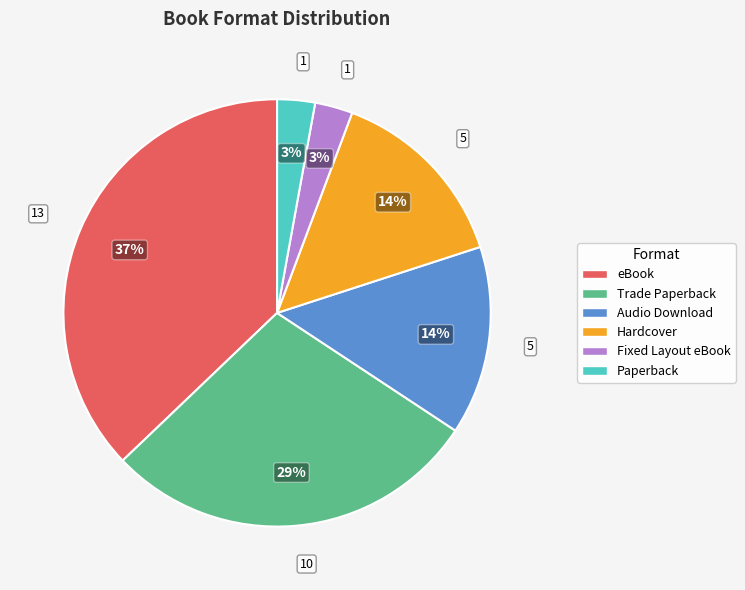

Between Fixed Layout eBook and Hardcover, which is larger?

Hardcover